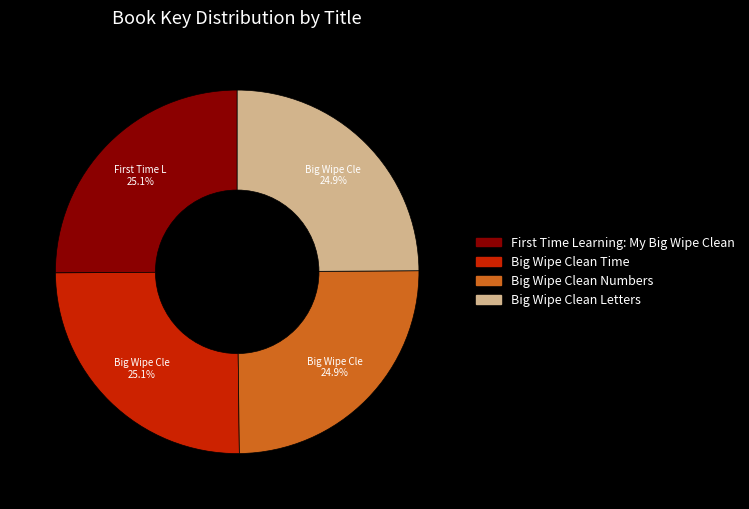

Combined, what portion of the pie is Big Wipe Clean Numbers and Big Wipe Clean Letters?

49.8%